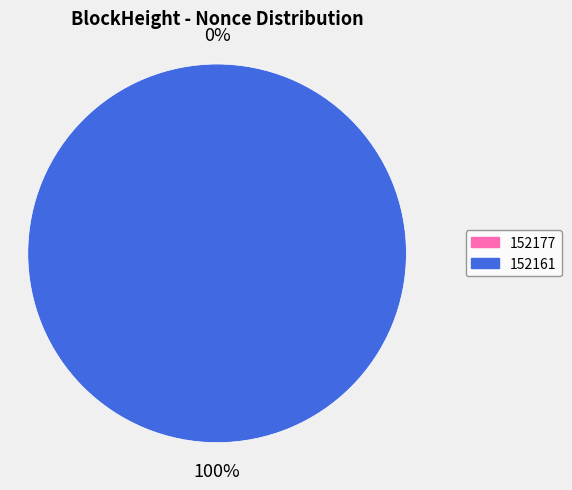

Does 152161 account for over 50% of the chart?

Yes